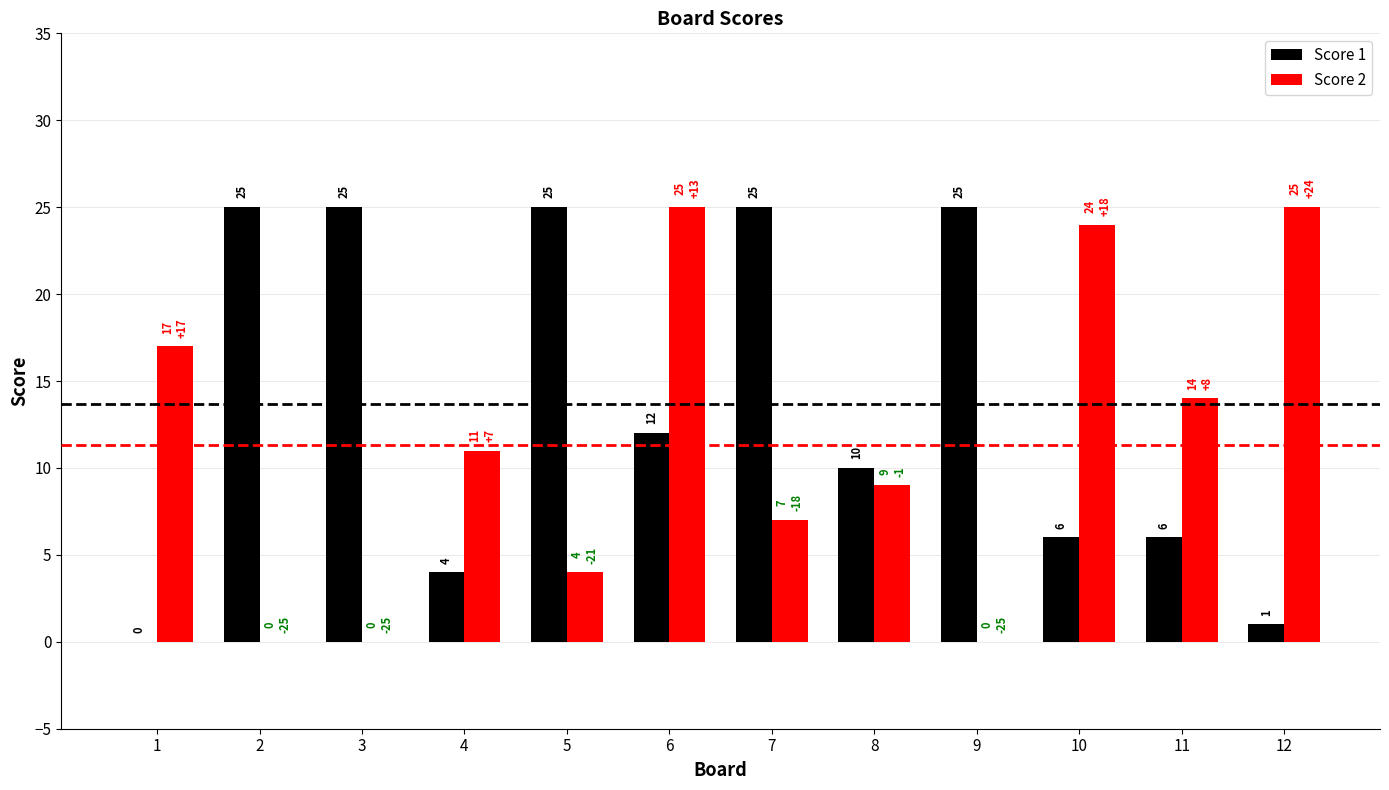

The Score 1 series shows 38 at 5. True or false?

False